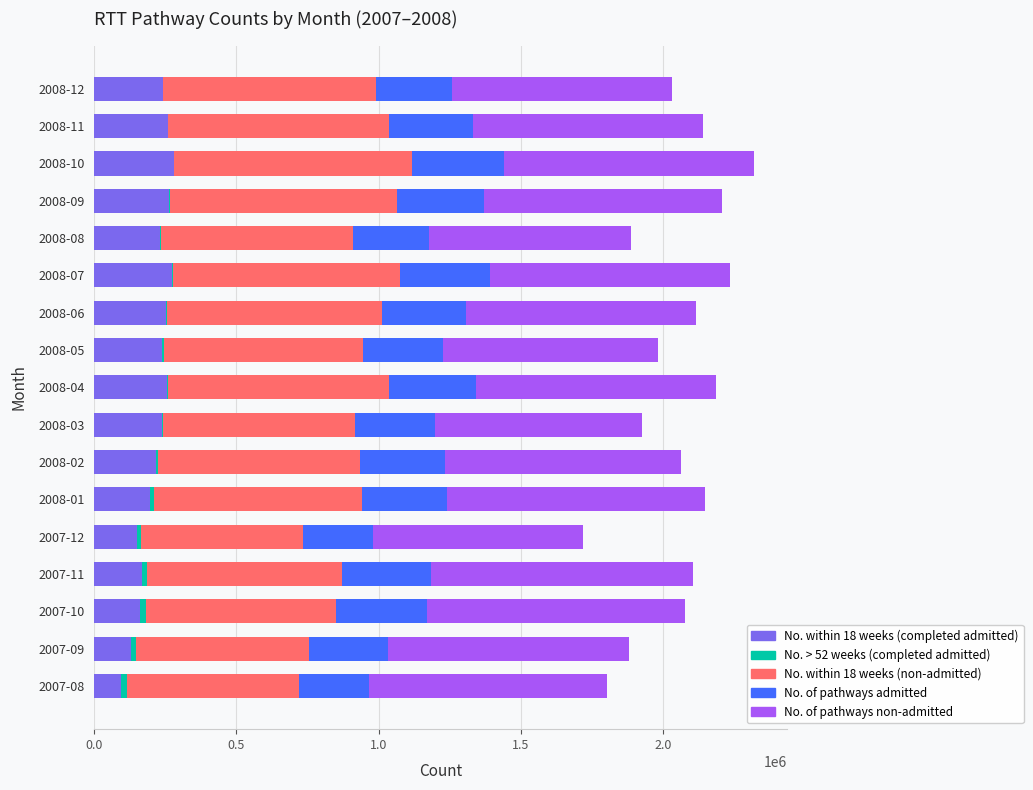

The value of No. within 18 weeks (completed admitted) at 2008-07 is 273129. True or false?

True